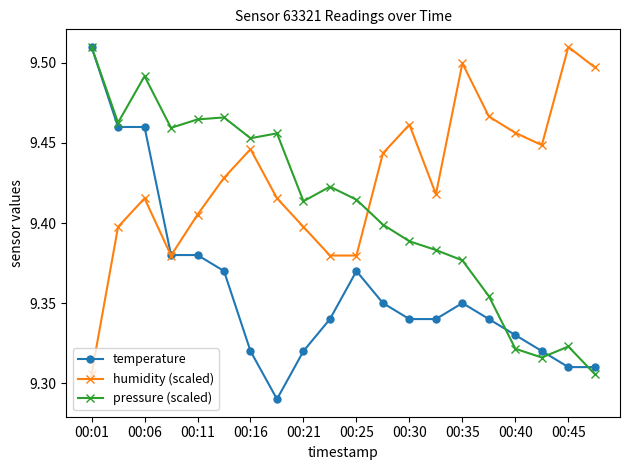

Count the pressure (scaled) values in the range 9 to 10.

20